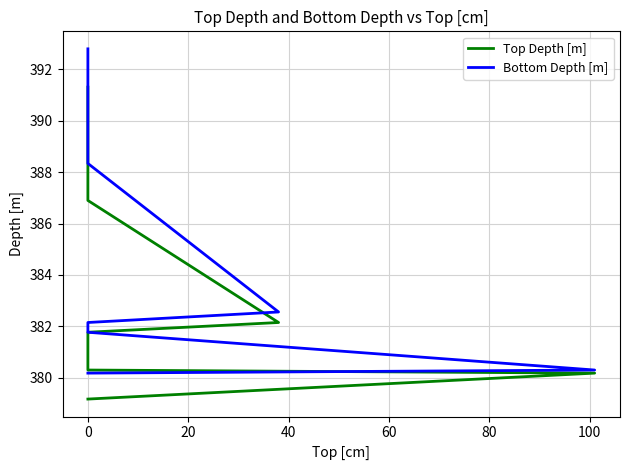

Which category has the highest value in the Top Depth [m] series?

8